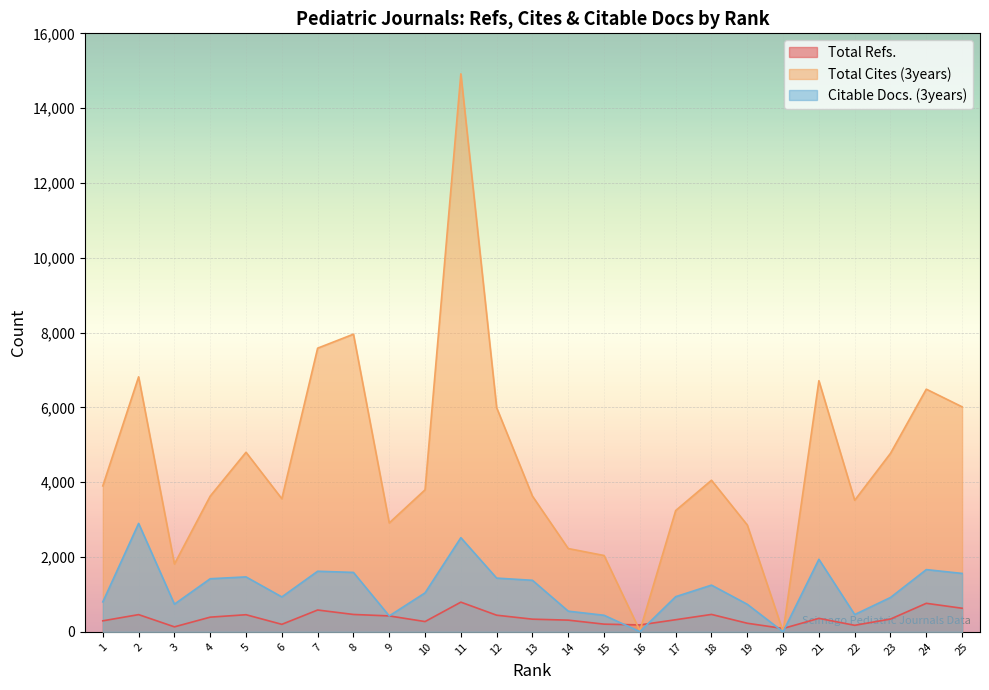

What value does the Total Cites (3years) series have at 6, to the nearest 100?

3600